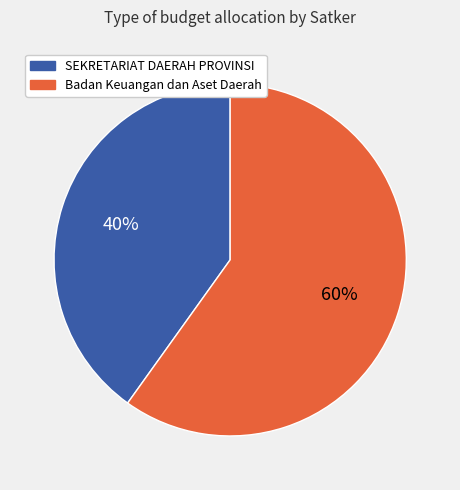

To the nearest percent, what is the difference between the largest and smallest slice percentages?

20%